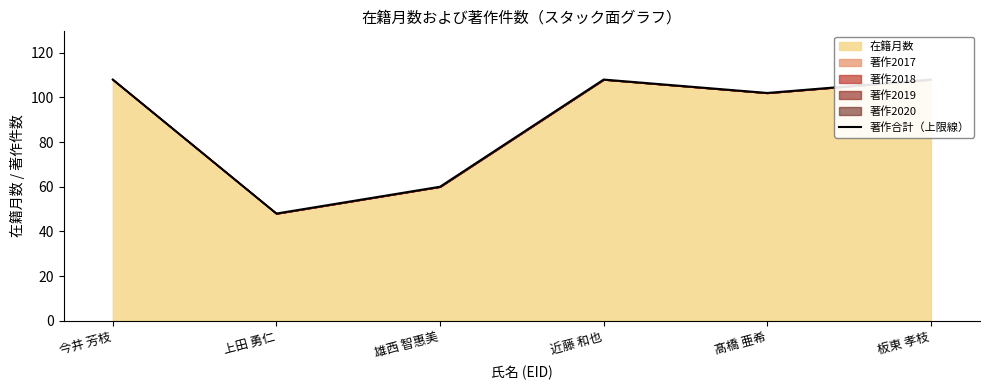

What is the maximum value shown in the chart?

108